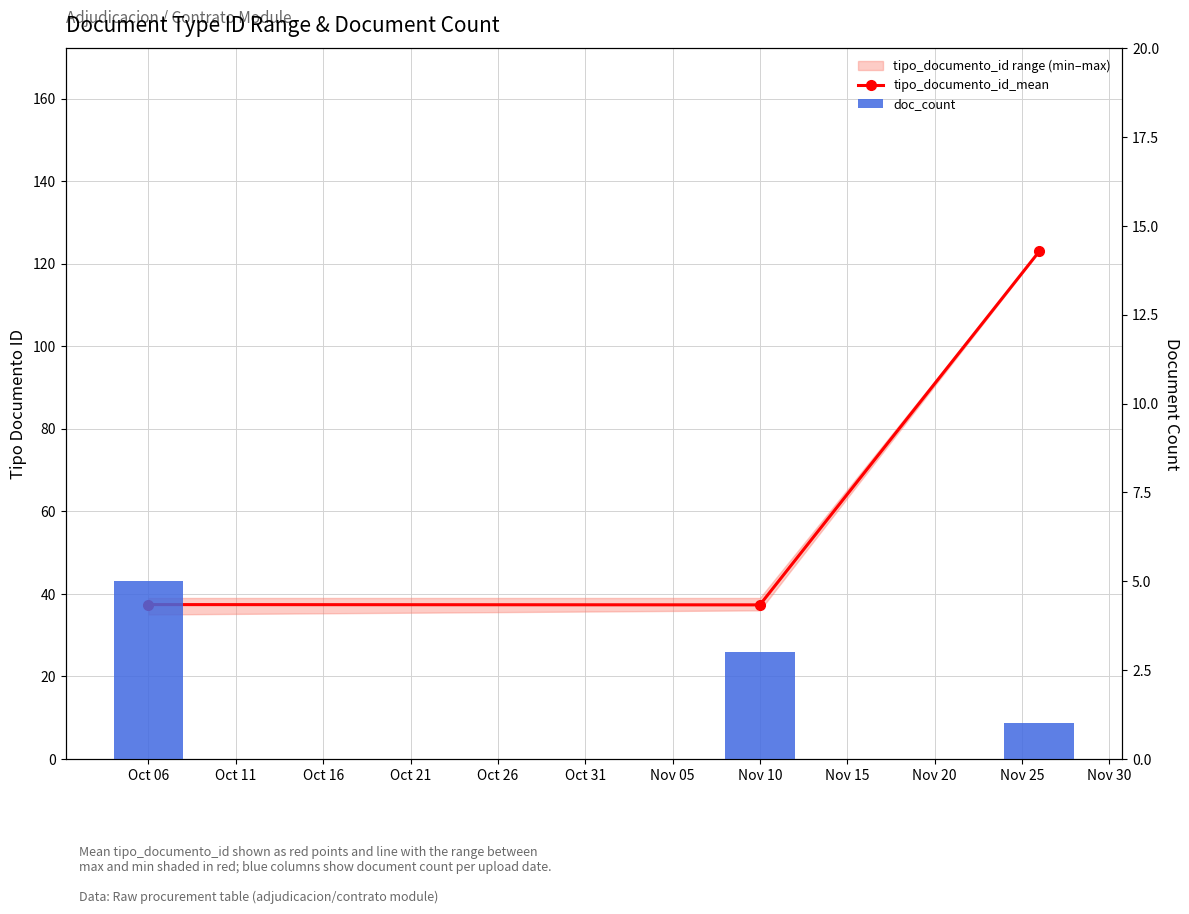

Which series has the widest spread of values?

tipo_documento_id_mean